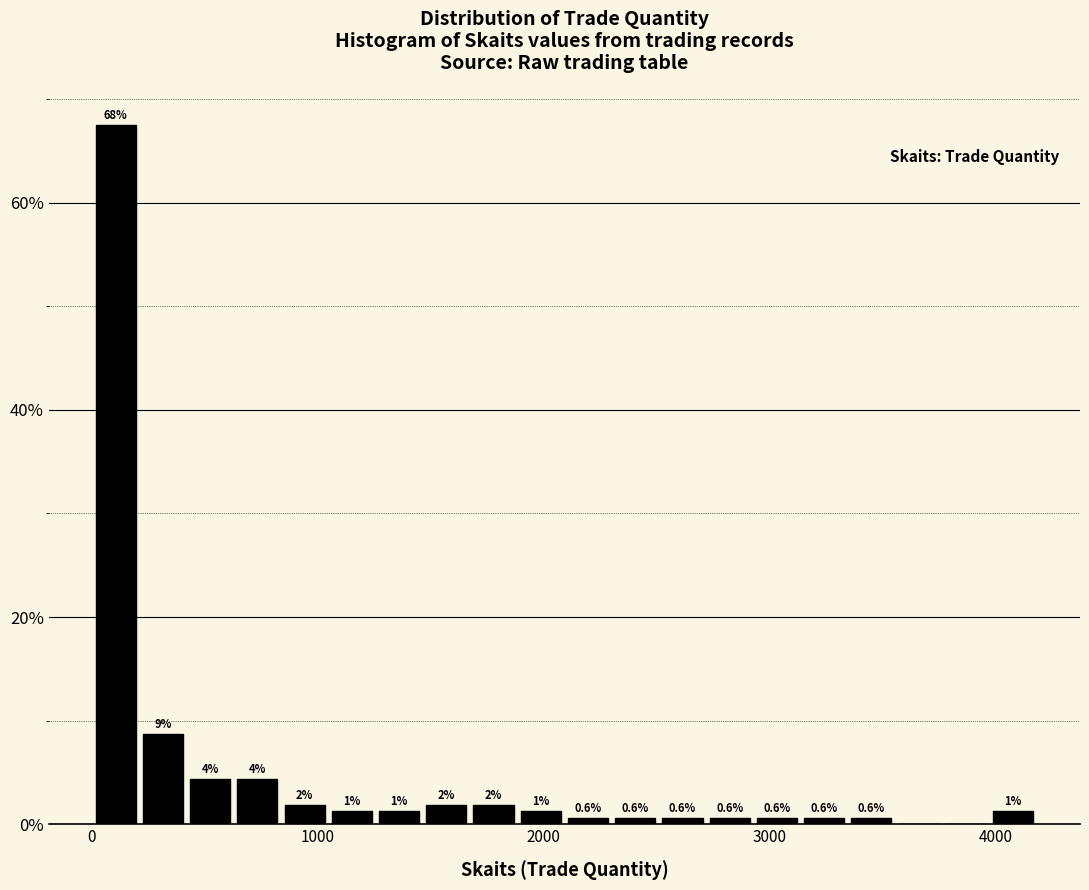

Read against the x-axis, roughly where is the centre of the tallest bar?

100